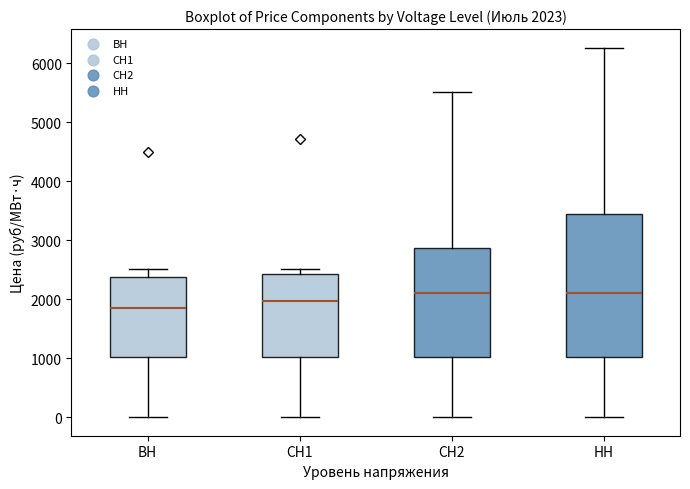

Which box has the lowest median line?

ВН